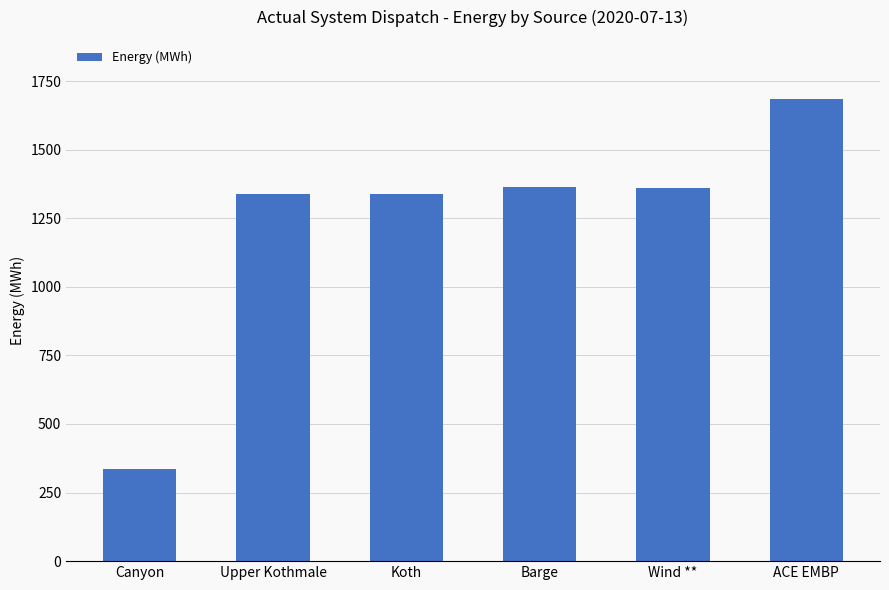

What is the greatest value displayed?

1686.0